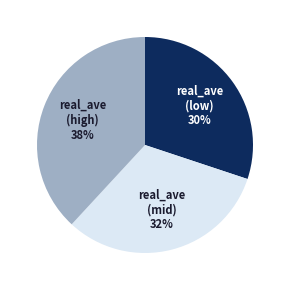

To the nearest percent, what is the difference between the largest and smallest slice percentages?

8%